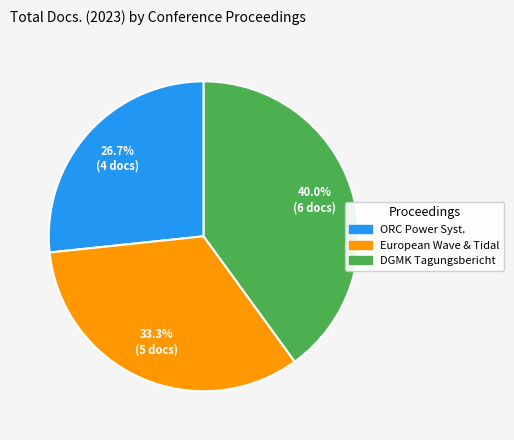

Which category has the smallest portion of the pie?

ORC Power Syst.